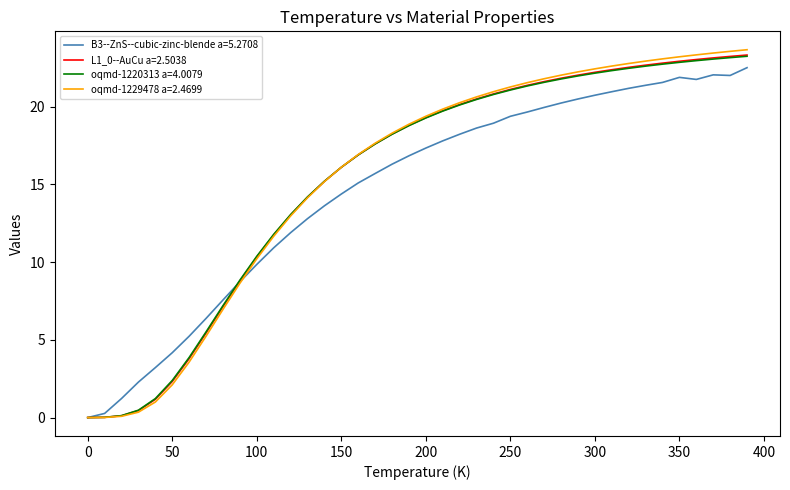

Which series has the largest range (max minus min)?

oqmd-1229478 a=2.4699